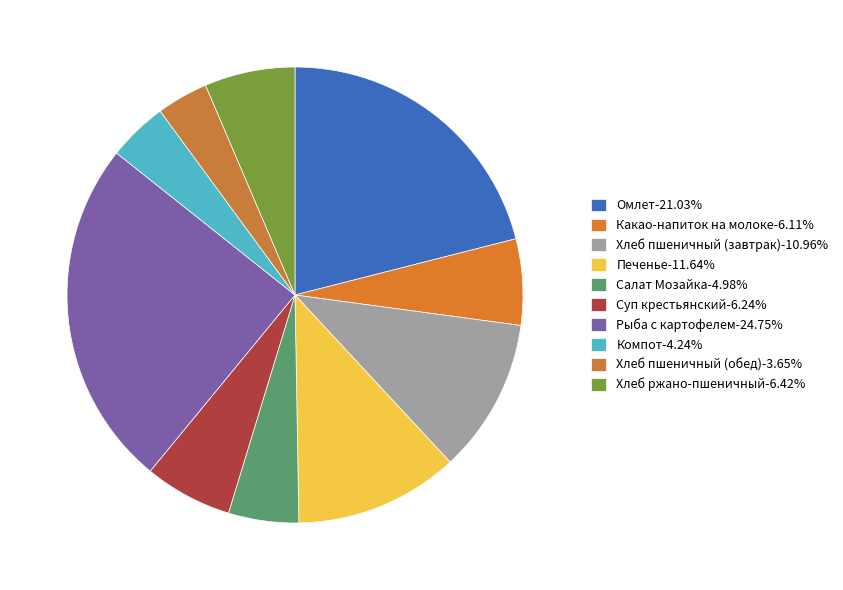

Count the number of slices in the pie.

10